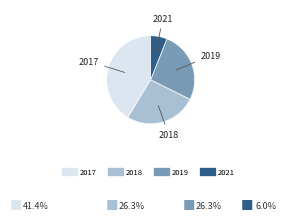

The 2018 slice represents 40% of the pie. True or false?

False